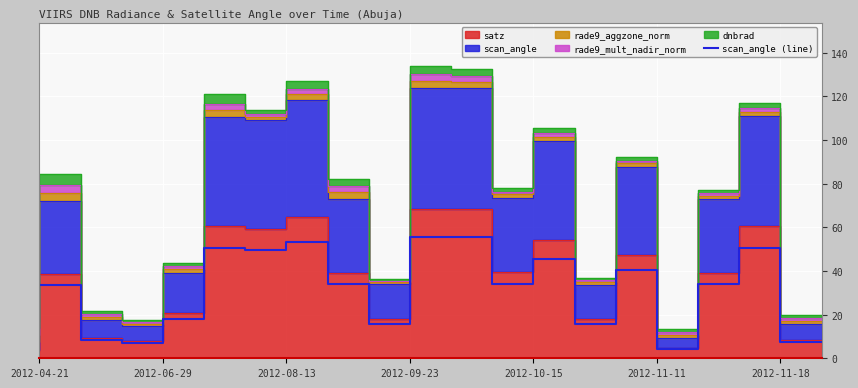

The chart shows a value of 2.5 at 19. True or false?

False